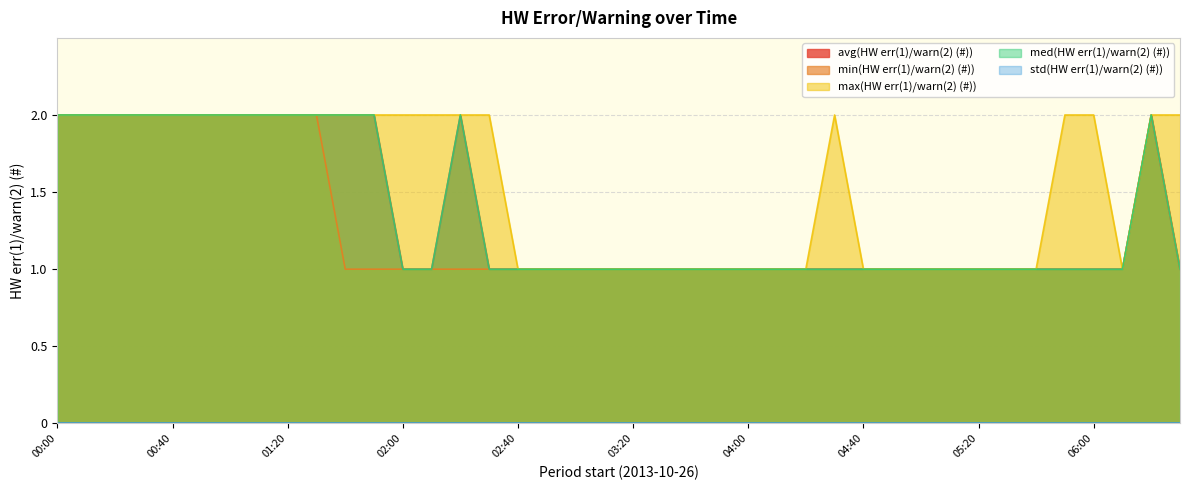

Does the chart display data point markers on the line(s)?

No